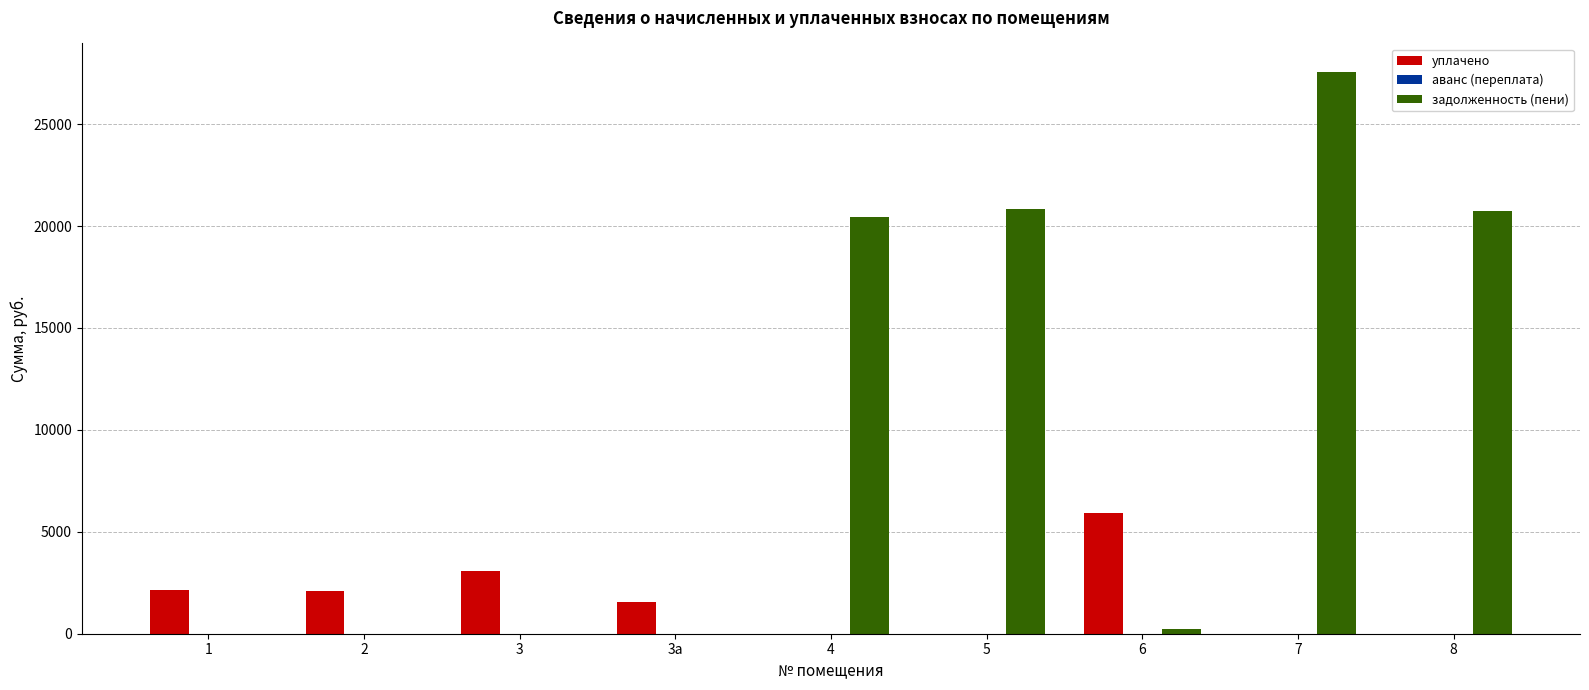

At which label does уплачено first exceed 1537?

1